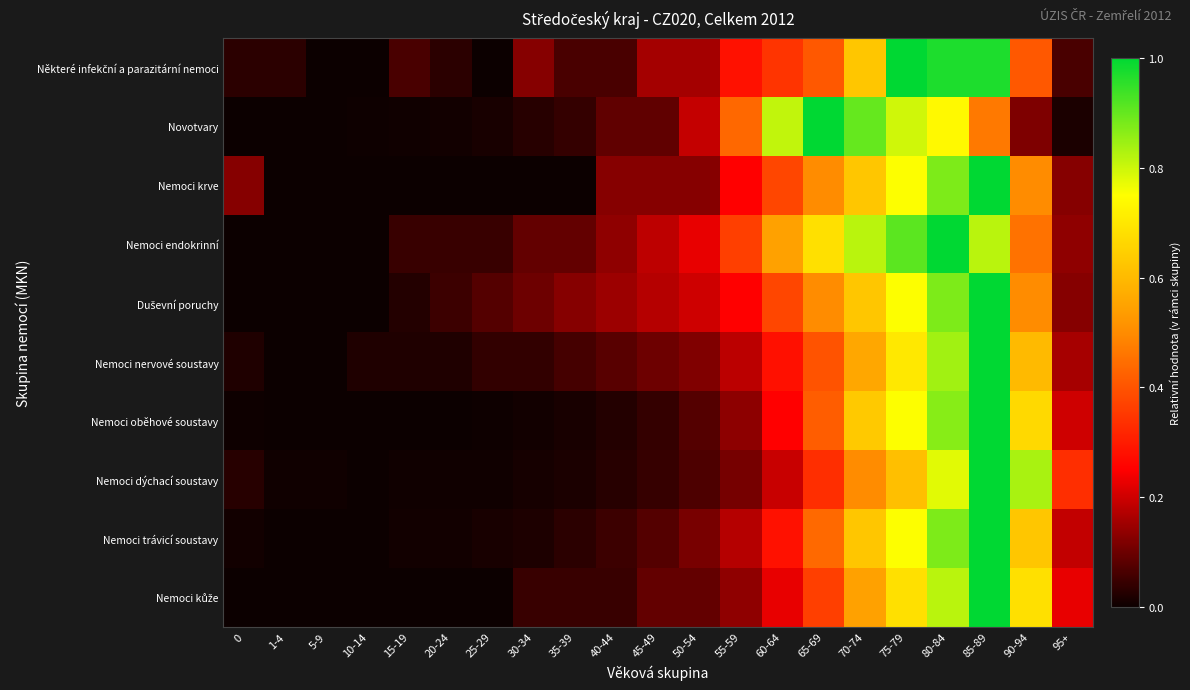

Which series has the largest total across all categories?

Nemoci endokrinní